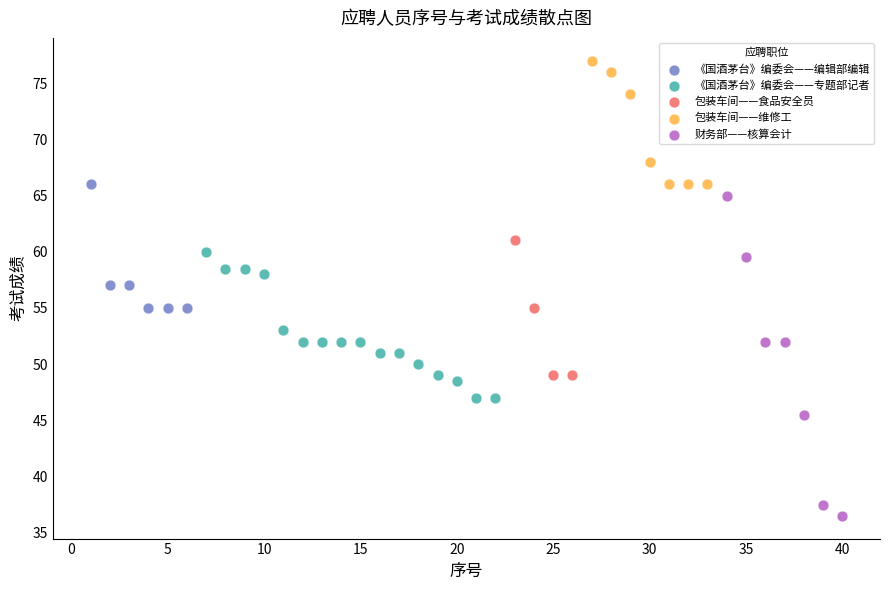

Which series contains the lowest Y value?

财务部——核算会计